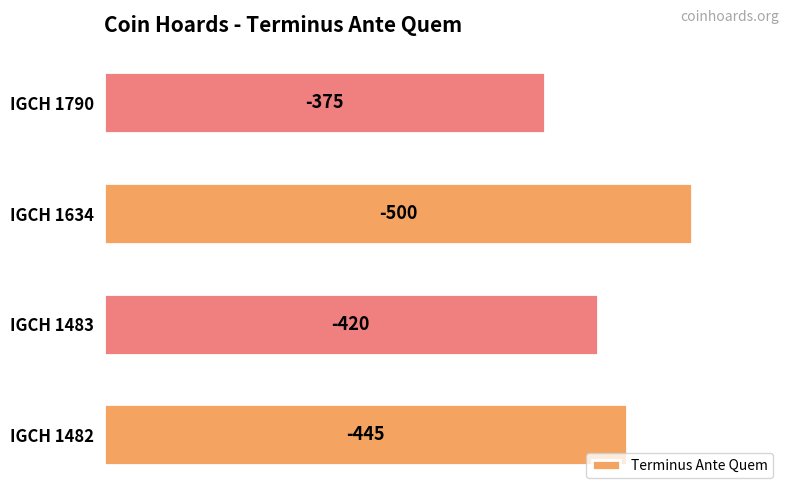

Are the bars horizontal?

Yes